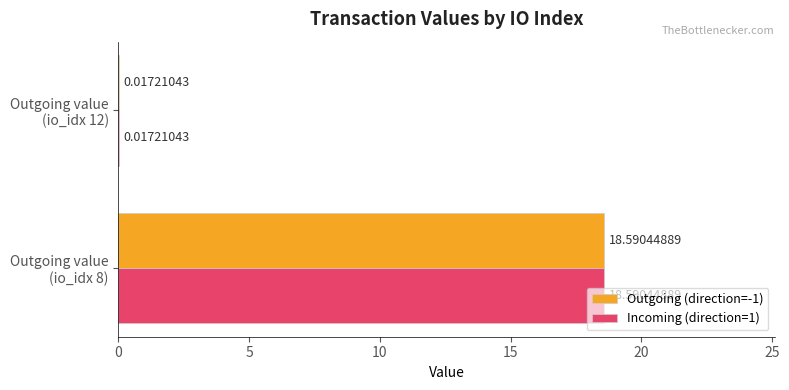

Where is Incoming (direction=1) nearest to the value 9?

Outgoing value
(io_idx 12)